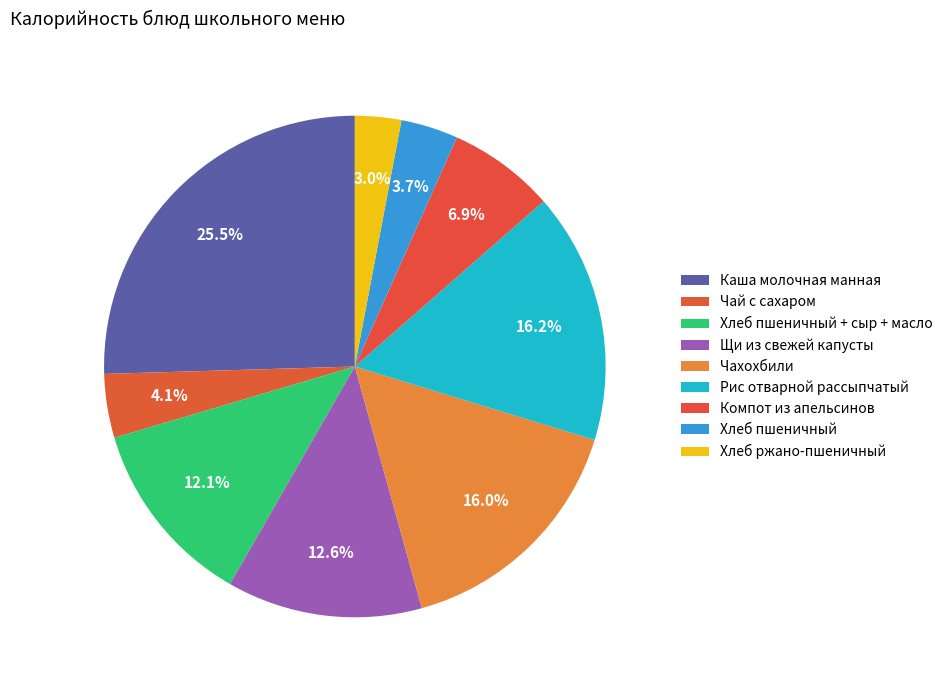

What percentage is the Чахохбили slice, to the nearest percent?

16%